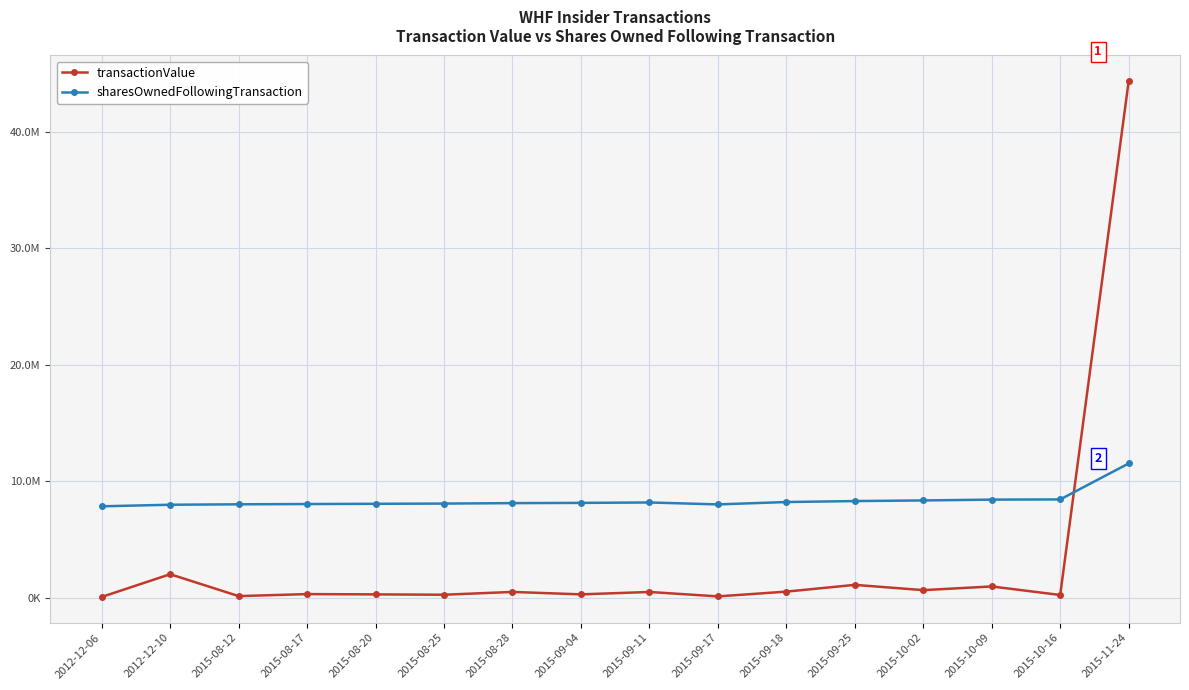

Is the value of sharesOwnedFollowingTransaction at 2015-08-17 greater than the value of transactionValue at 2015-09-11?

Yes